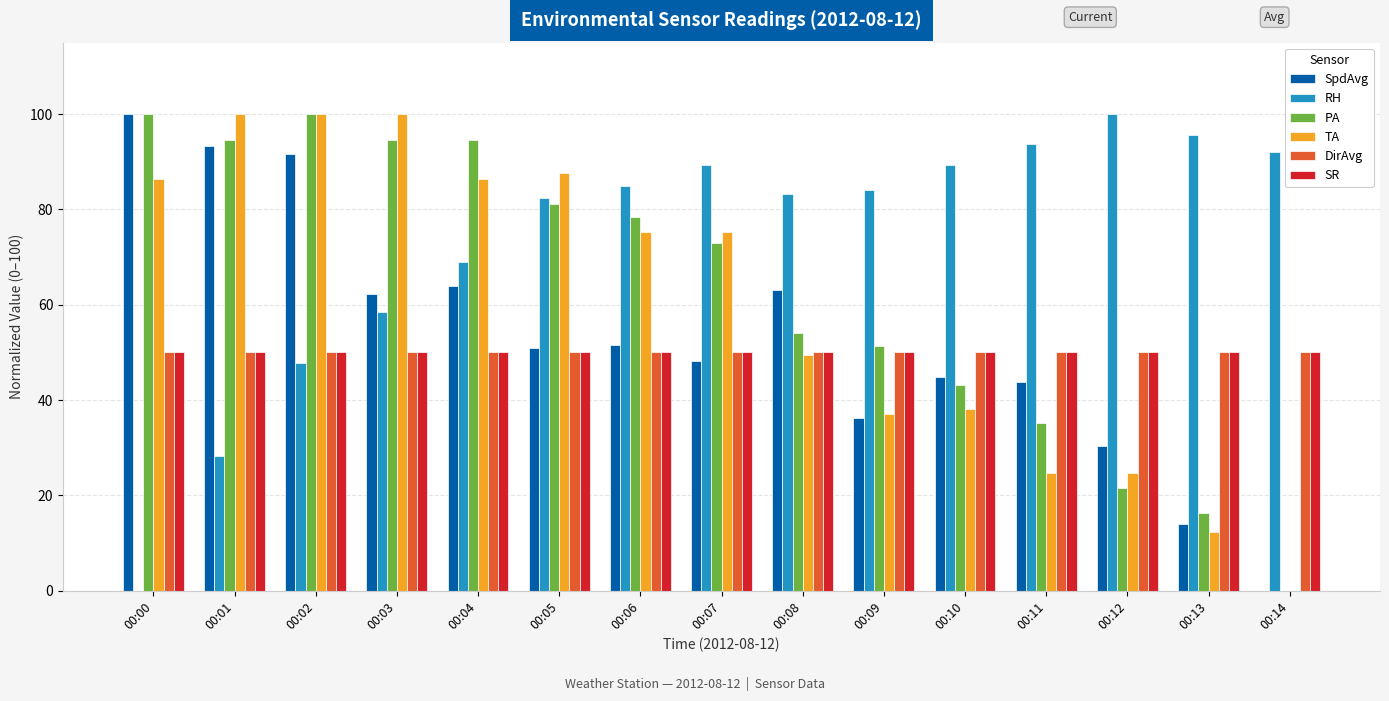

The value of SR at 00:03 is 50.0. True or false?

True